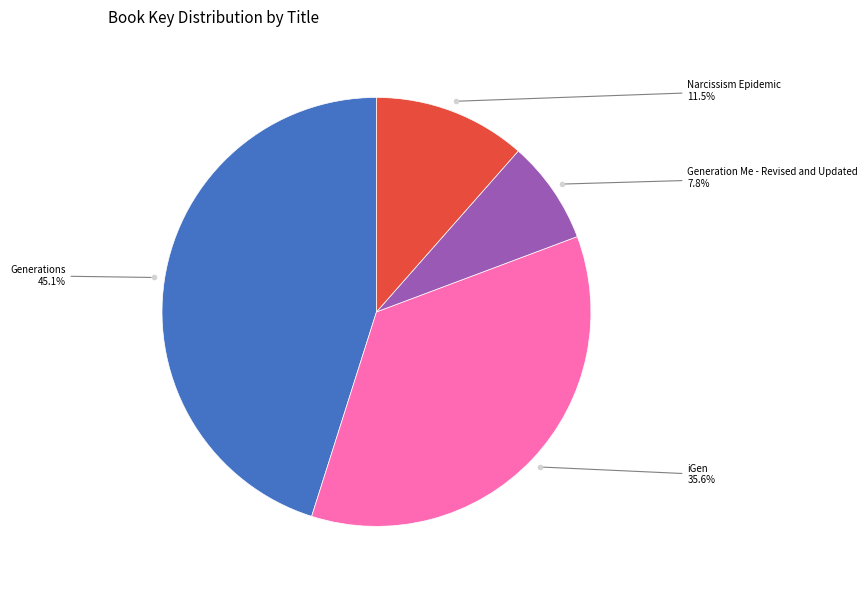

What is the total percentage of Generation Me - Revised and Updated and Narcissism Epidemic?

19.3%